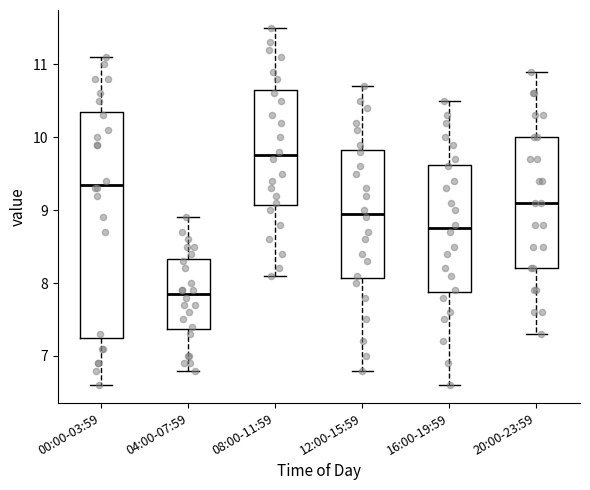

Reading left to right, read every box against the y-axis: the position of its median line, the range the box covers, and the ends of its whiskers. The values are not printed on the chart, so give them approximately, as read against the axis.

00:00-03:59: median 9.4, box 7.3 to 10.4, whiskers 6.6 to 11.1
04:00-07:59: median 7.9, box 7.4 to 8.3, whiskers 6.8 to 8.9
08:00-11:59: median 9.8, box 9.1 to 10.7, whiskers 8.1 to 11.5
12:00-15:59: median 9.0, box 8.1 to 9.8, whiskers 6.8 to 10.7
16:00-19:59: median 8.8, box 7.9 to 9.6, whiskers 6.6 to 10.5
20:00-23:59: median 9.1, box 8.2 to 10.0, whiskers 7.3 to 10.9